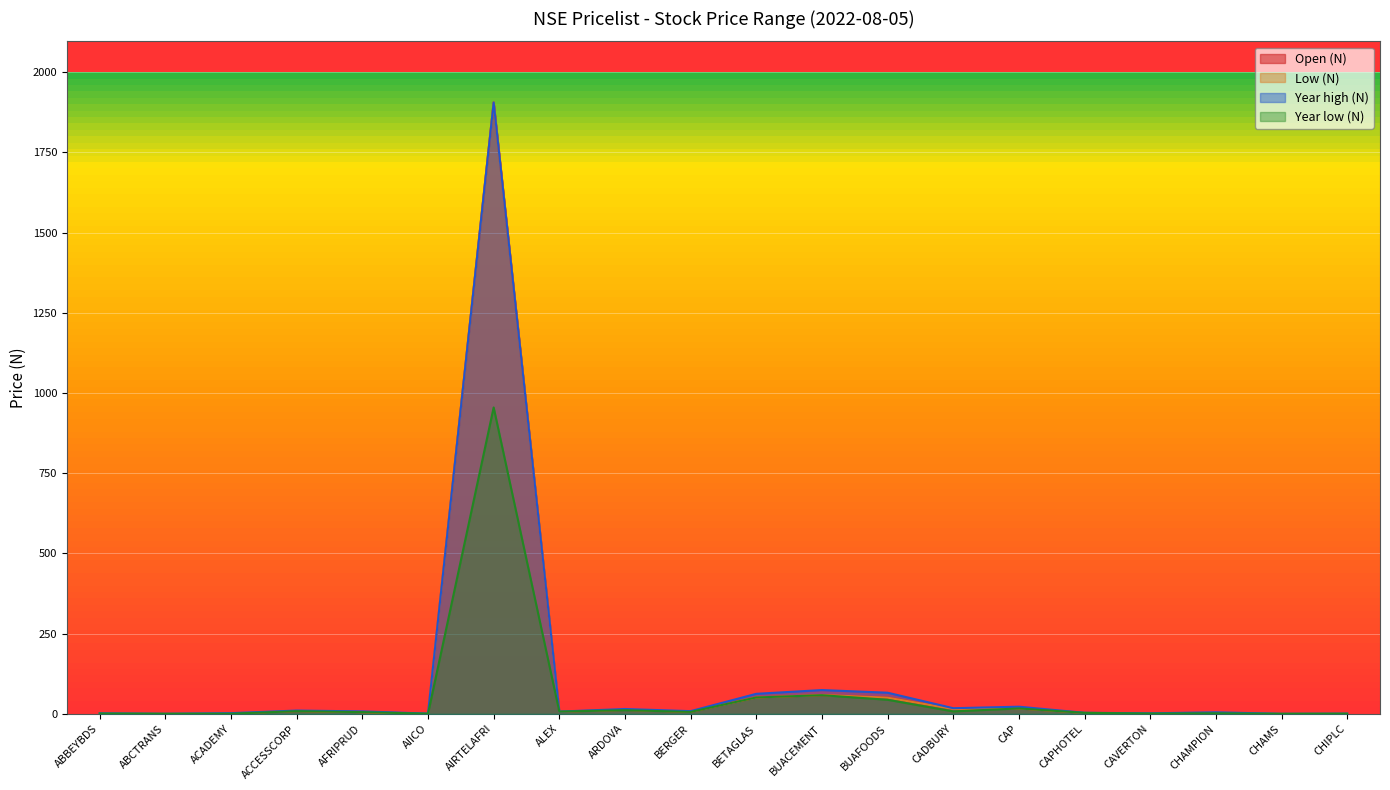

What is the smallest value displayed?

0.2